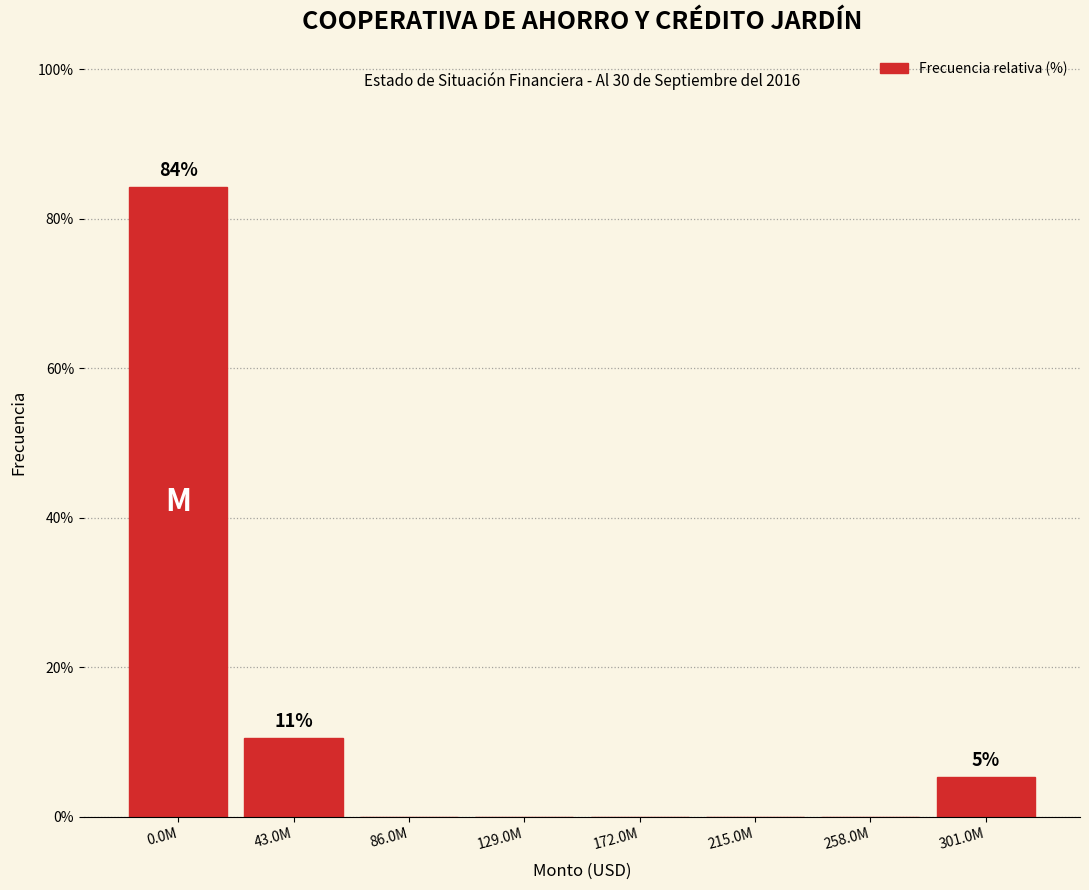

Reading right to left, extract all data points from this chart.

301.0M=5.3	258.0M=0.0	215.0M=0.0	172.0M=0.0	129.0M=0.0	86.0M=0.0	43.0M=10.5	0.0M=84.2